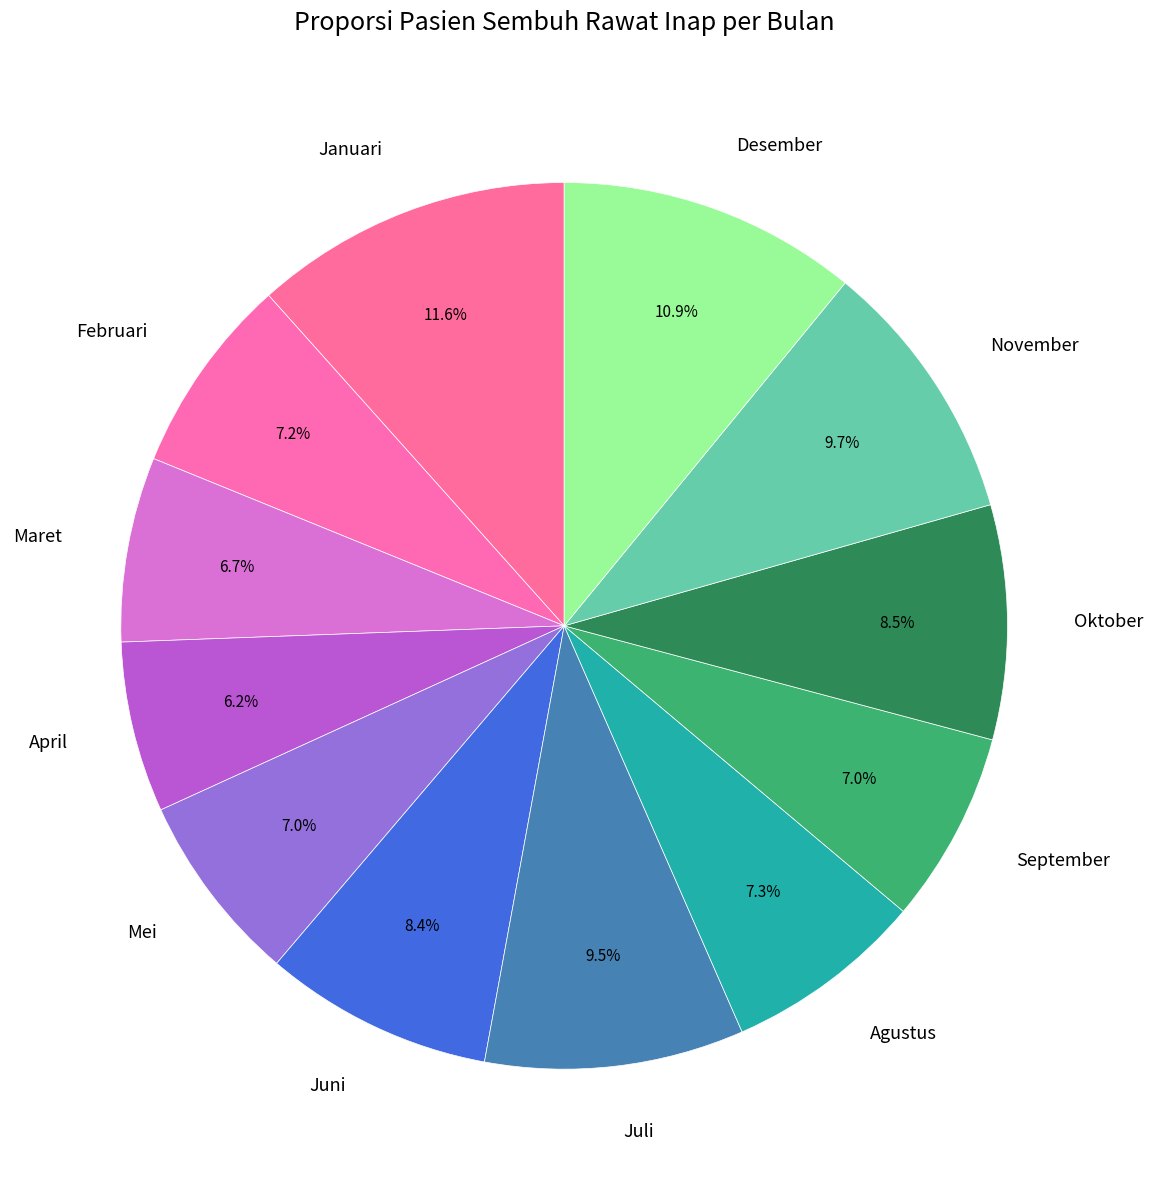

What percentage is the Juni slice, to the nearest percent?

8%